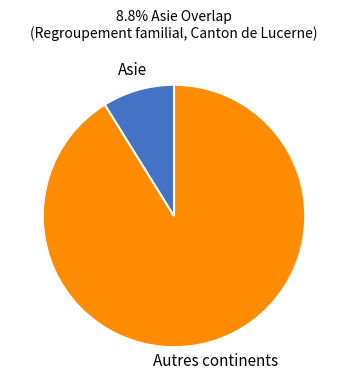

True or false: Autres continents accounts for 77% of the total.

False